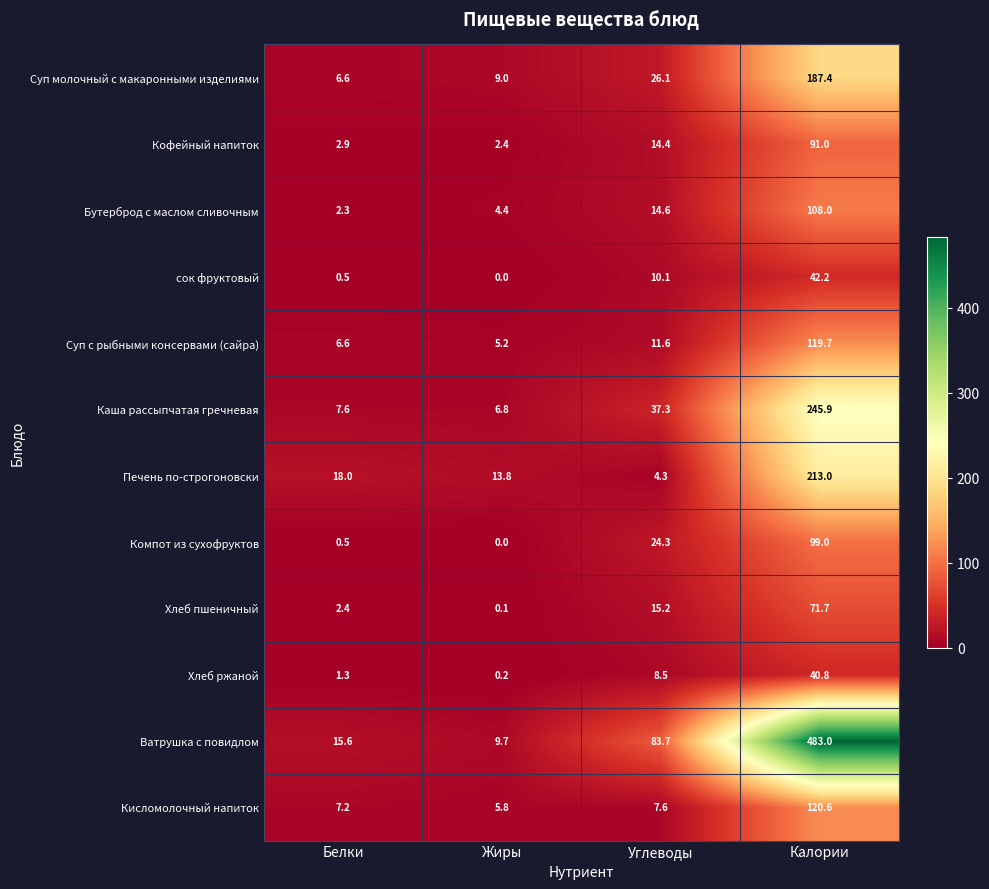

Rank the categories by Компот из сухофруктов value from lowest to highest.

Жиры, Белки, Углеводы, Калории